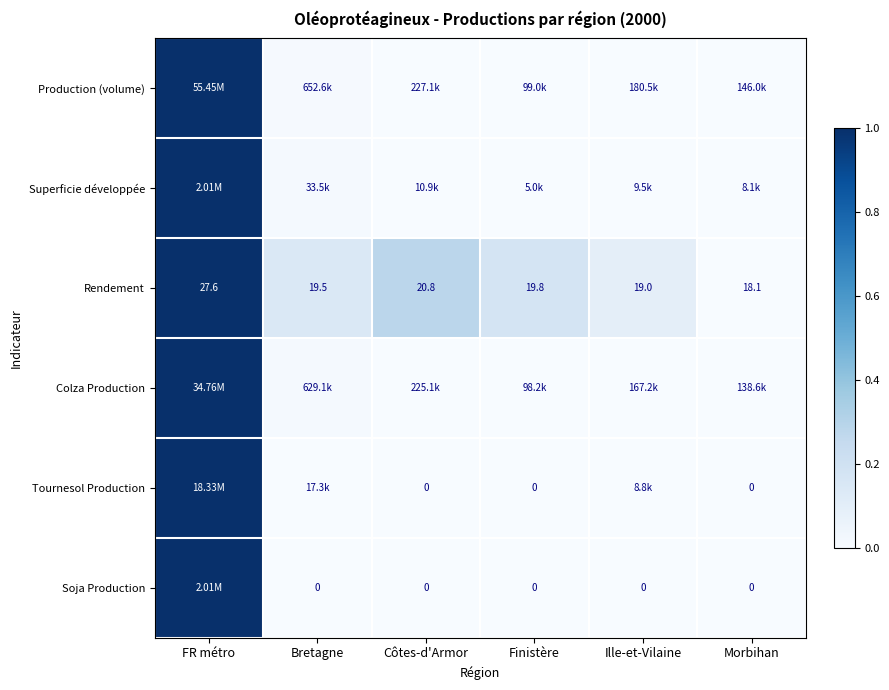

At which label is Rendement closest to 22?

Côtes-d'Armor